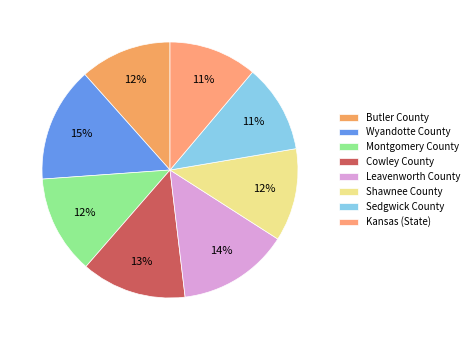

To the nearest percent, what is the combined percentage of Butler County and Kansas (State)?

23%